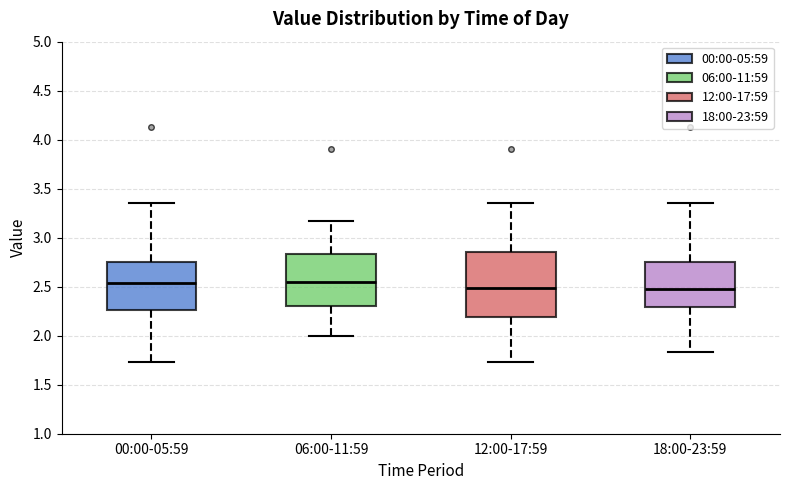

Reading left to right, read every box against the y-axis: the position of its median line, the range the box covers, and the ends of its whiskers. The values are not printed on the chart, so give them approximately, as read against the axis.

00:00-05:59: median 2.55, box 2.25 to 2.75, whiskers 1.75 to 3.35
06:00-11:59: median 2.55, box 2.30 to 2.85, whiskers 2.00 to 3.15
12:00-17:59: median 2.50, box 2.20 to 2.85, whiskers 1.75 to 3.35
18:00-23:59: median 2.50, box 2.30 to 2.75, whiskers 1.85 to 3.35